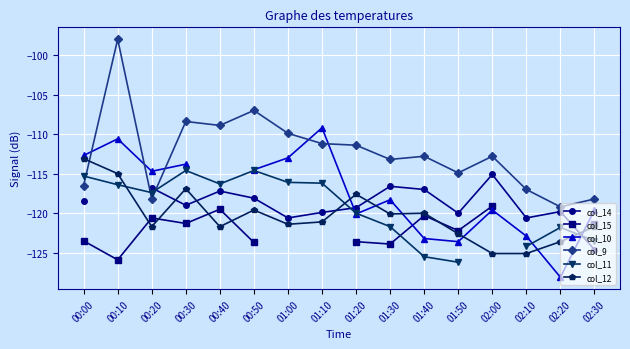

At which category is the sum across all series the highest?

00:30